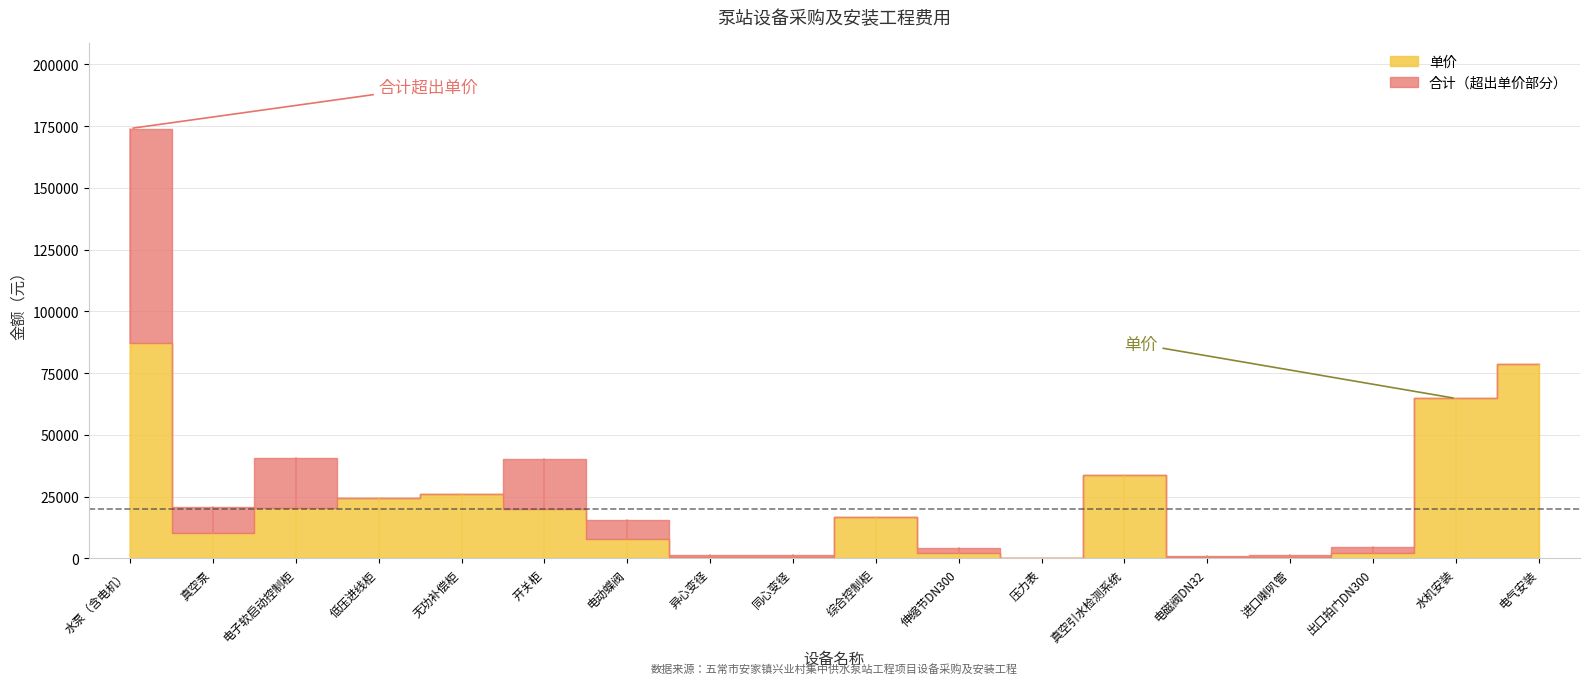

What is the maximum value for 单价?

87030